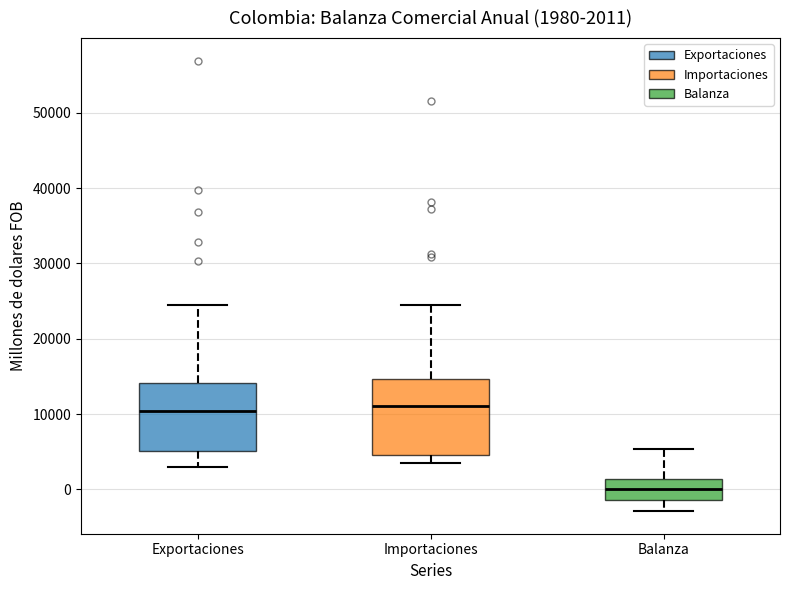

Which box is the tallest, from its lower edge to its upper edge?

Importaciones